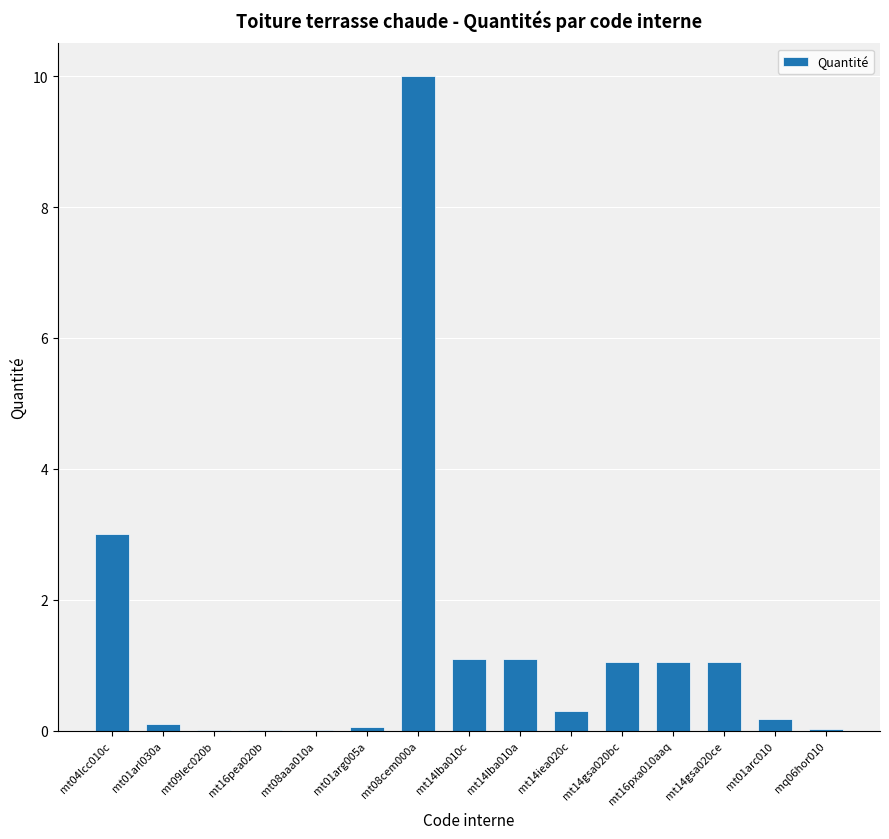

What is the ratio of the value at mt08cem000a to the value at mt14lba010c?

9.1